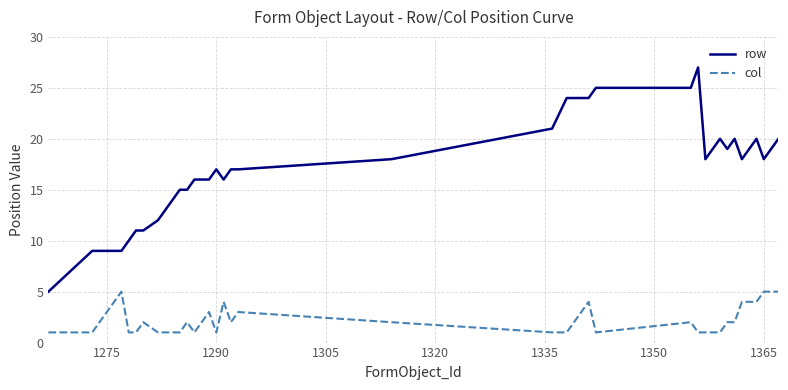

True or false: col and row intersect in this chart.

False